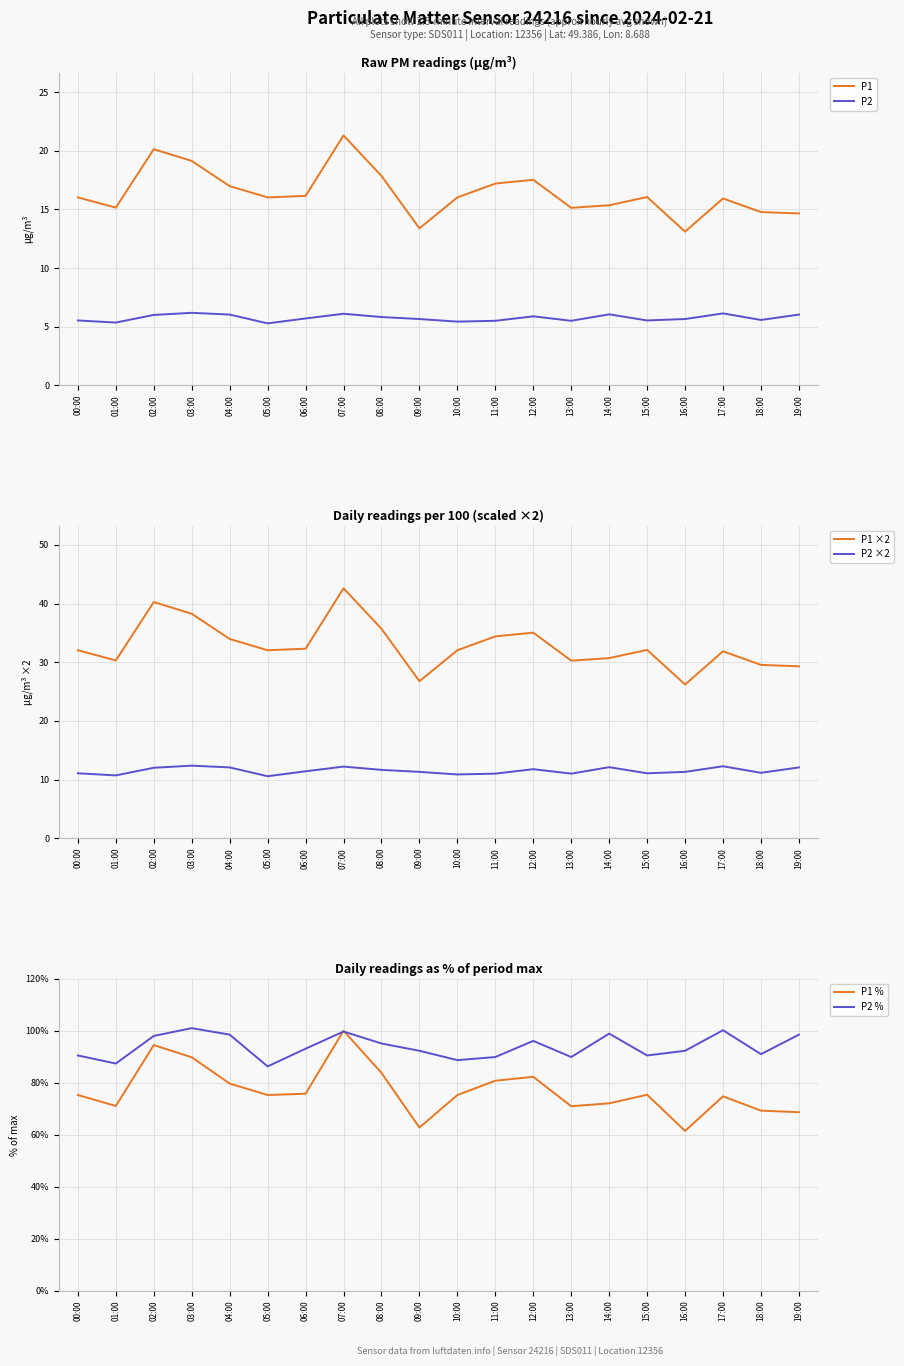

Which category has the highest value across all series?

03:00